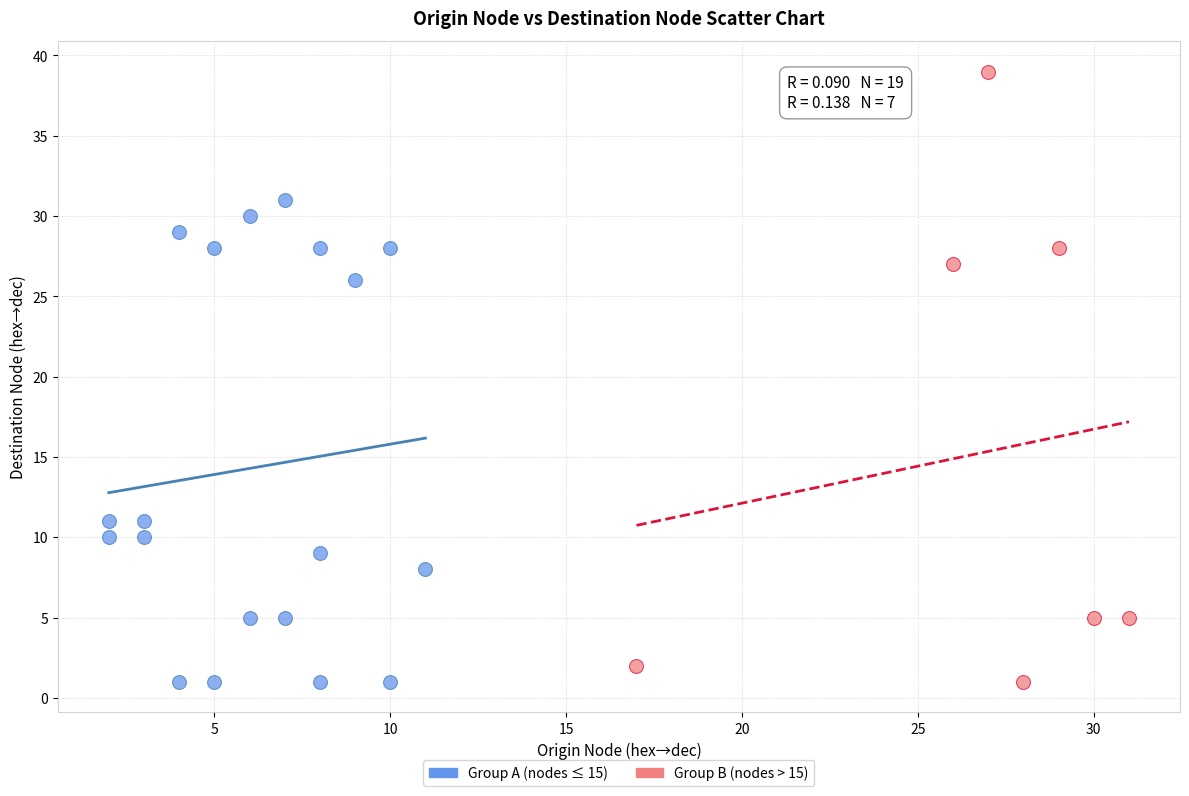

Which series reaches the maximum Y coordinate?

Group B (nodes > 15)